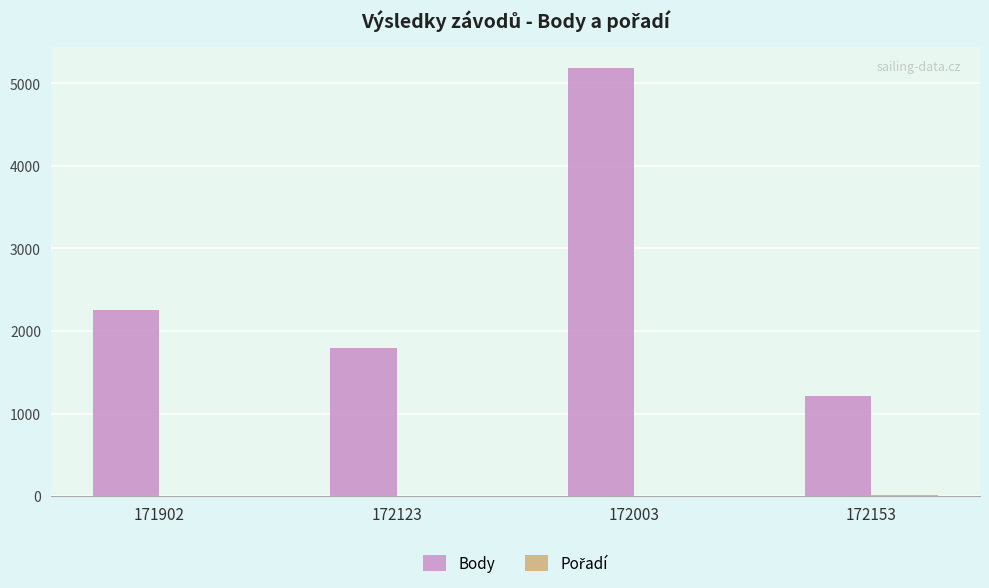

True or false: Body has a value of 2964 at 172123.

False